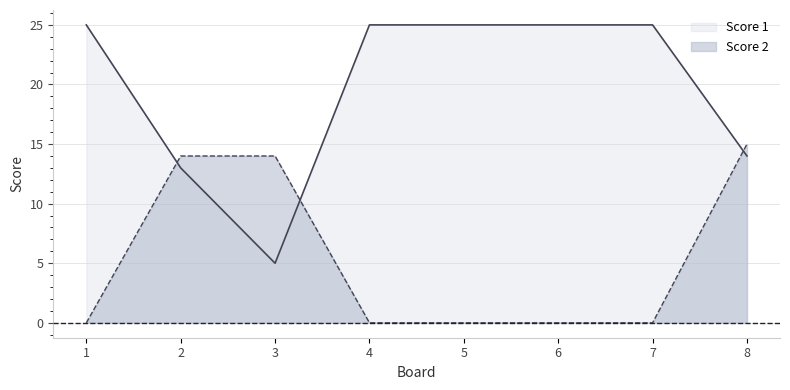

At how many categories does at least one series exceed 4?

8